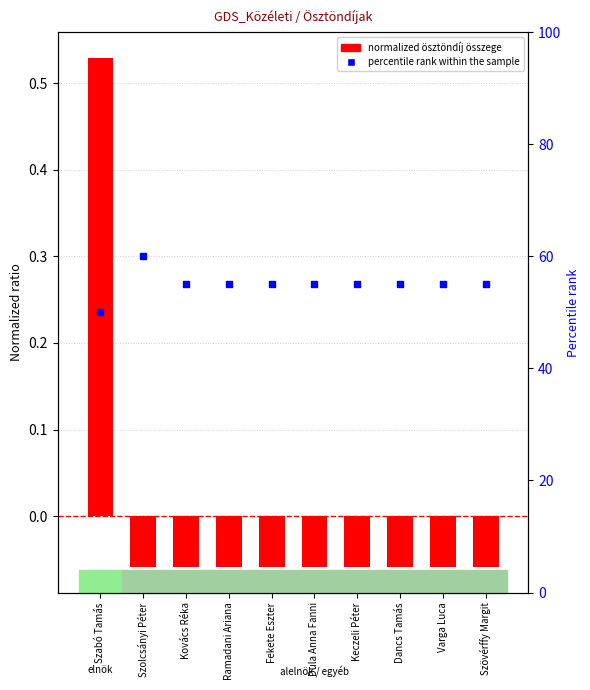

Which series has the widest spread of Y values?

percentile rank within the sample